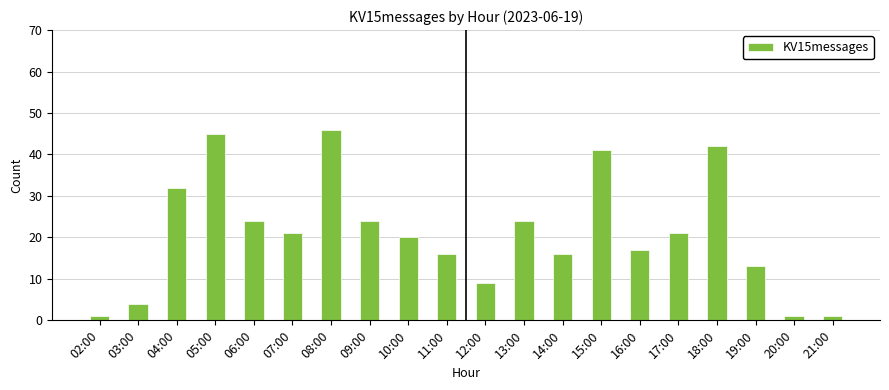

What is the minimum value shown in the chart?

1